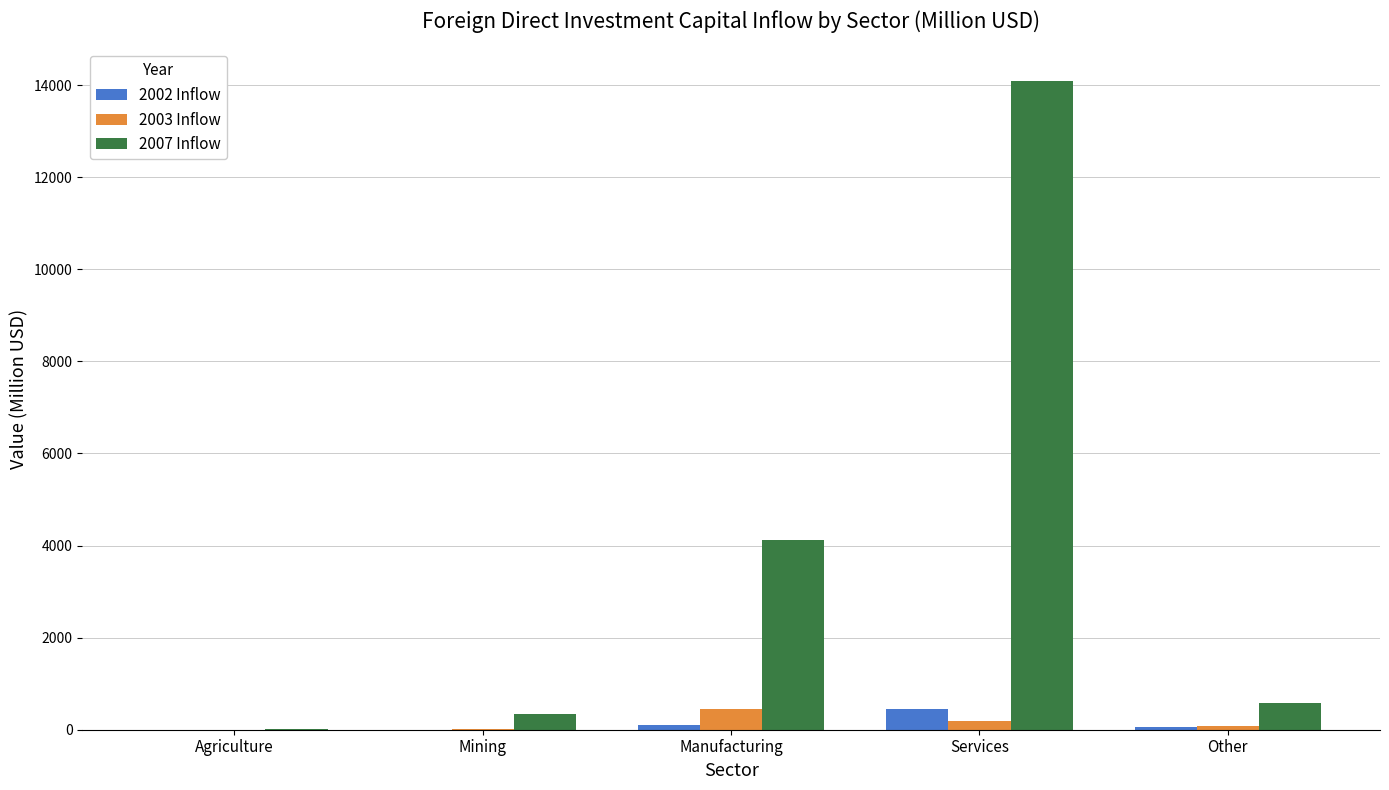

How many distinct data groups are displayed?

3